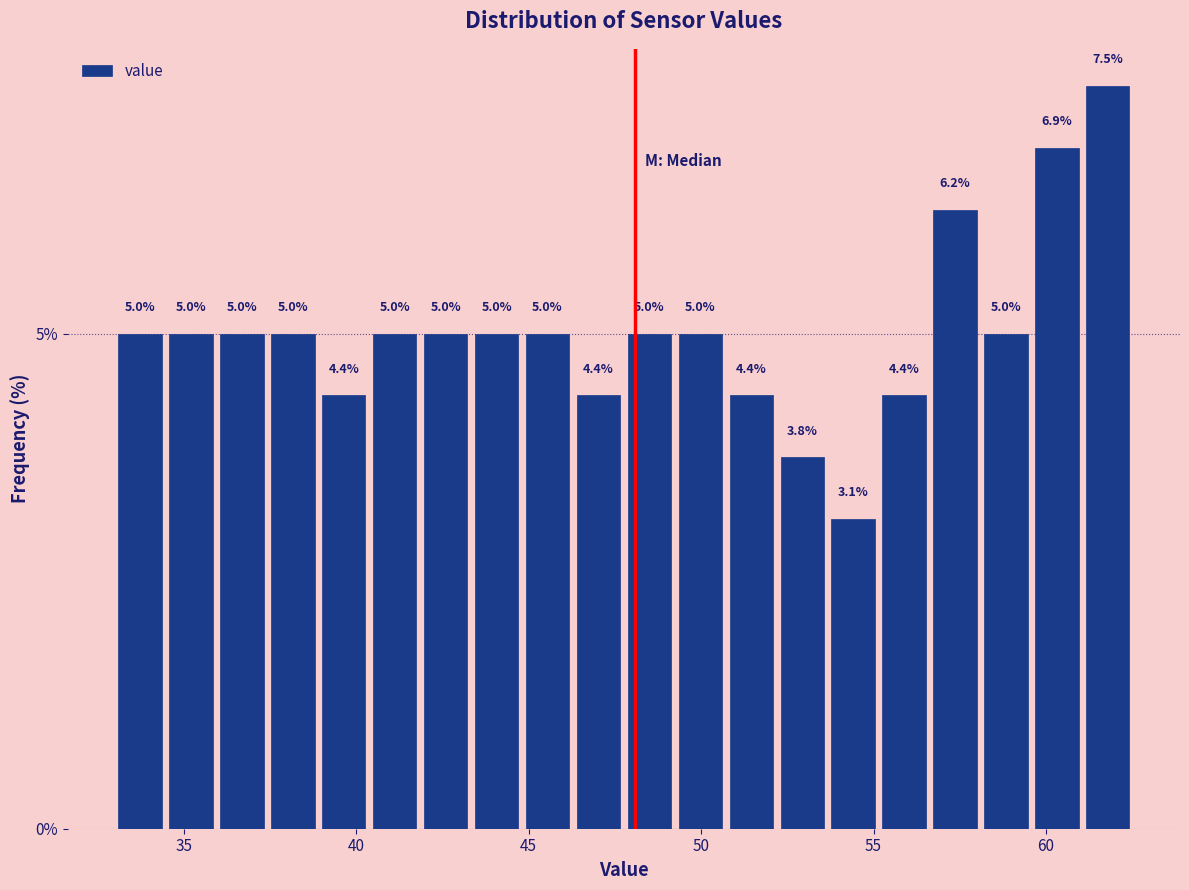

Read against the x-axis, roughly where is the centre of the tallest bar?

62.0